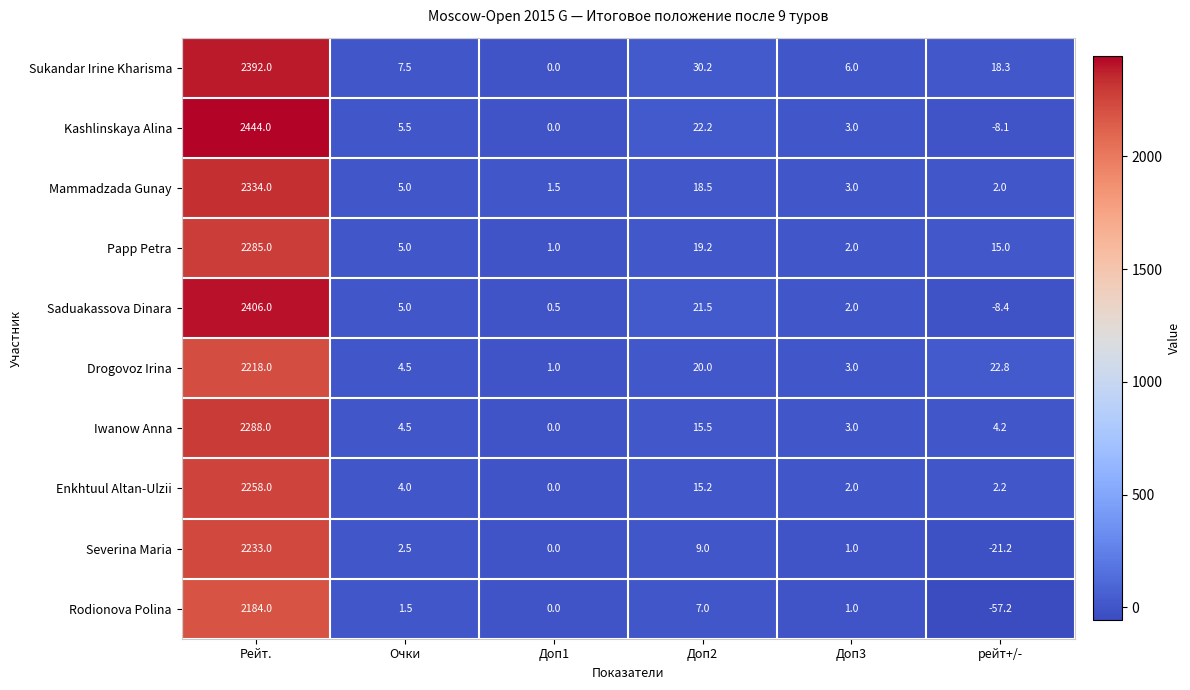

The Severina Maria series shows 0.0 at Доп1. True or false?

True